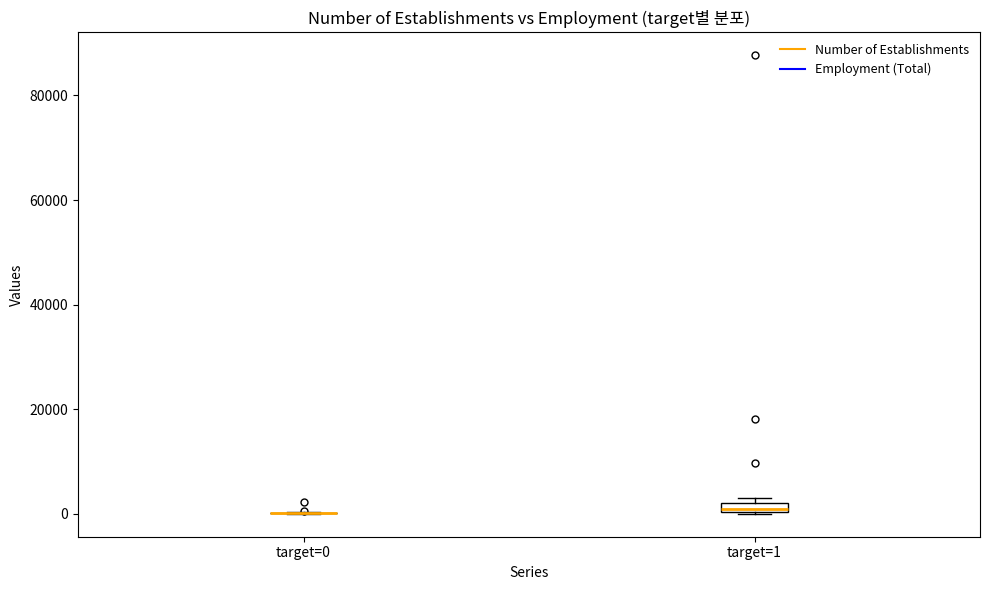

Where is the upper edge of the box for target=1 on the y-axis? The values are not printed on the chart, so give them approximately, as read against the axis.

2000